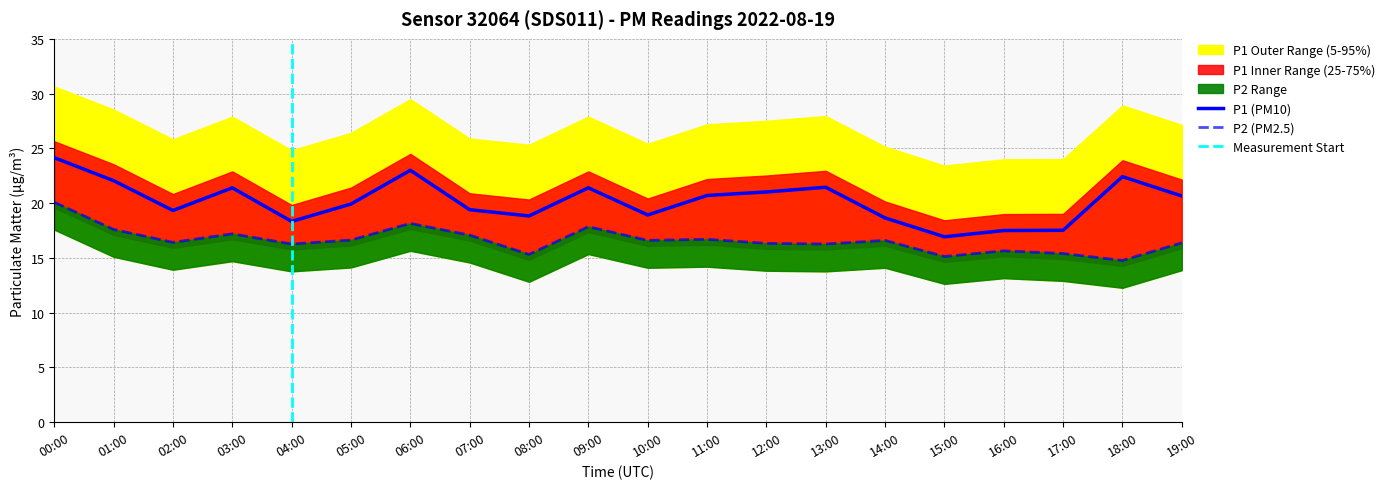

What is the sum of the P1 values at 03:00 and 00:00?

45.5